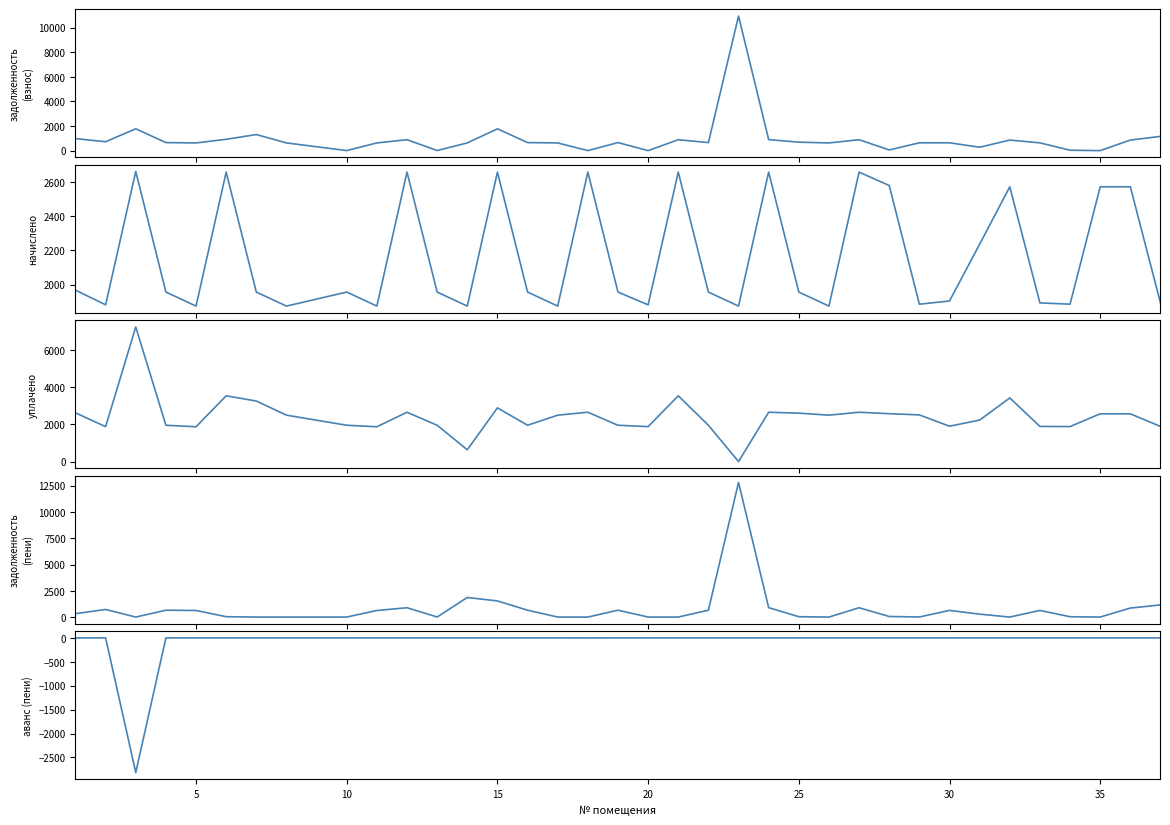

What is the sum of all аванс (пени) values?

-2815.4